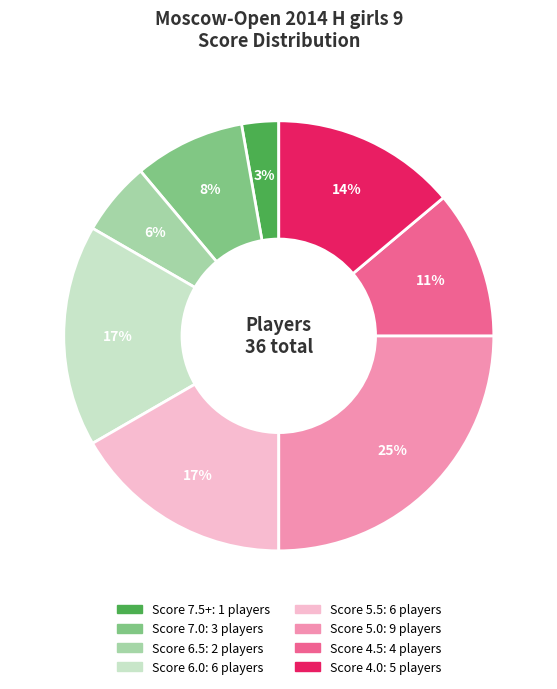

Is there any slice that represents more than half of the pie?

No